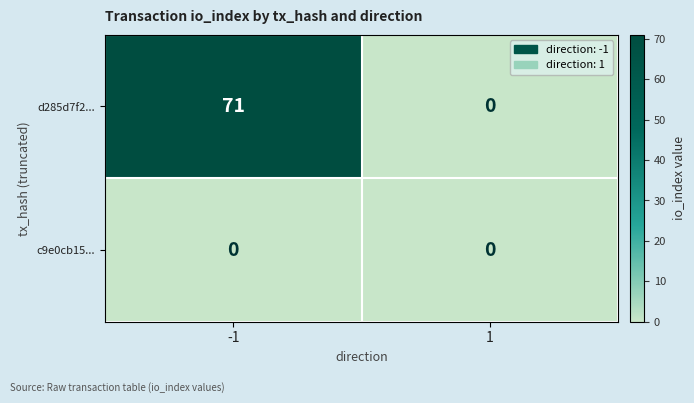

Read the d285d7f2... value at -1, to the nearest 5.

70